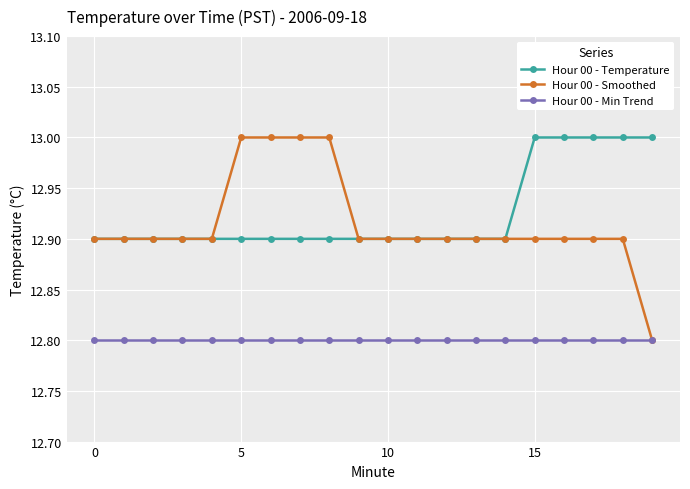

How many categories are shown in the chart?

20